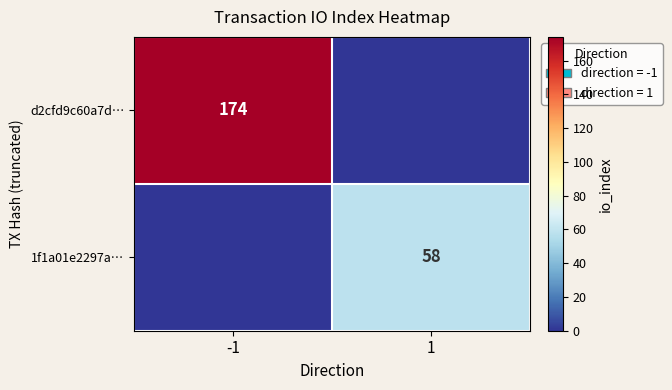

The d2cfd9c60a7d… series shows 174 at -1. True or false?

True